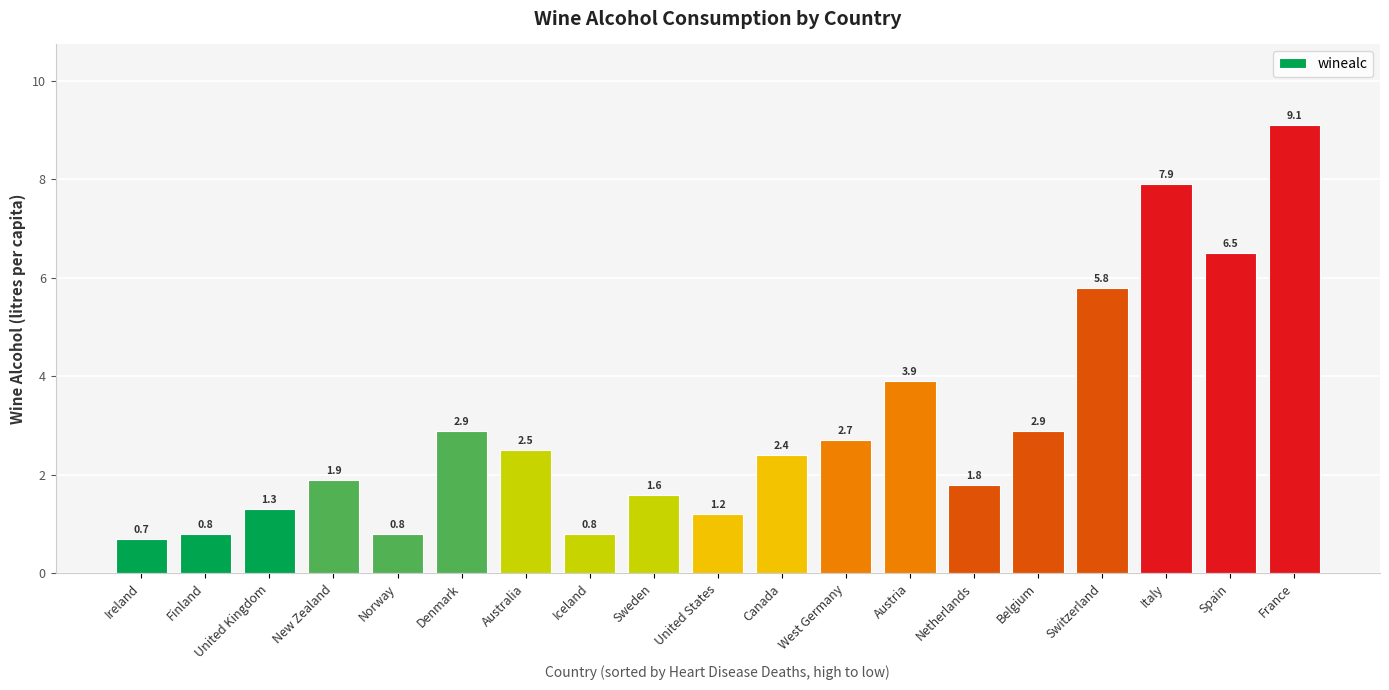

Reading right to left, what are all the values shown in this chart?

9.1	6.5	7.9	5.8	2.9	1.8	3.9	2.7	2.4	1.2	1.6	0.8	2.5	2.9	0.8	1.9	1.3	0.8	0.7